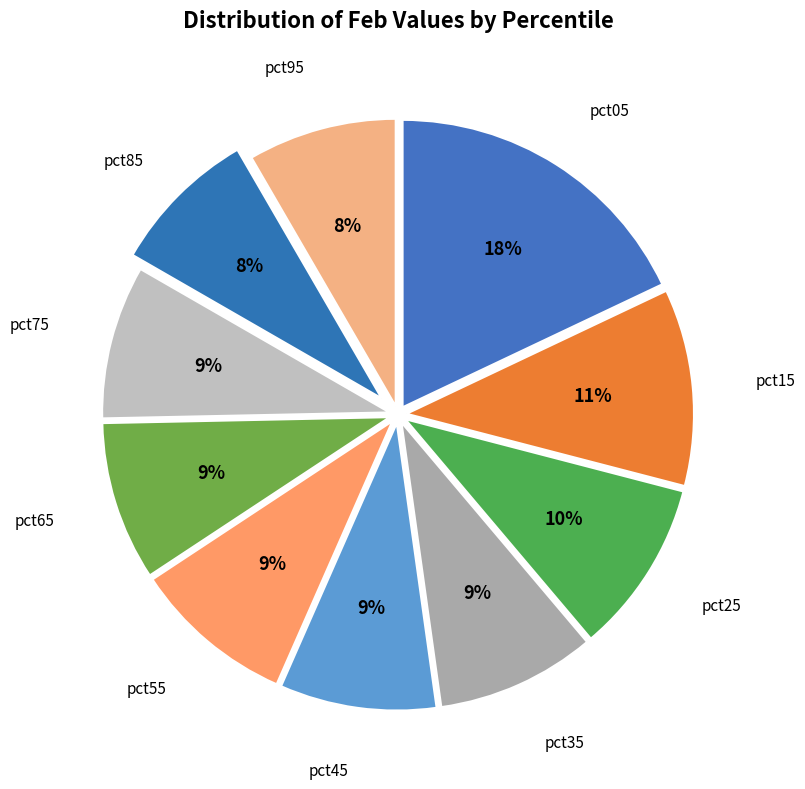

How many segments does this pie chart have?

10